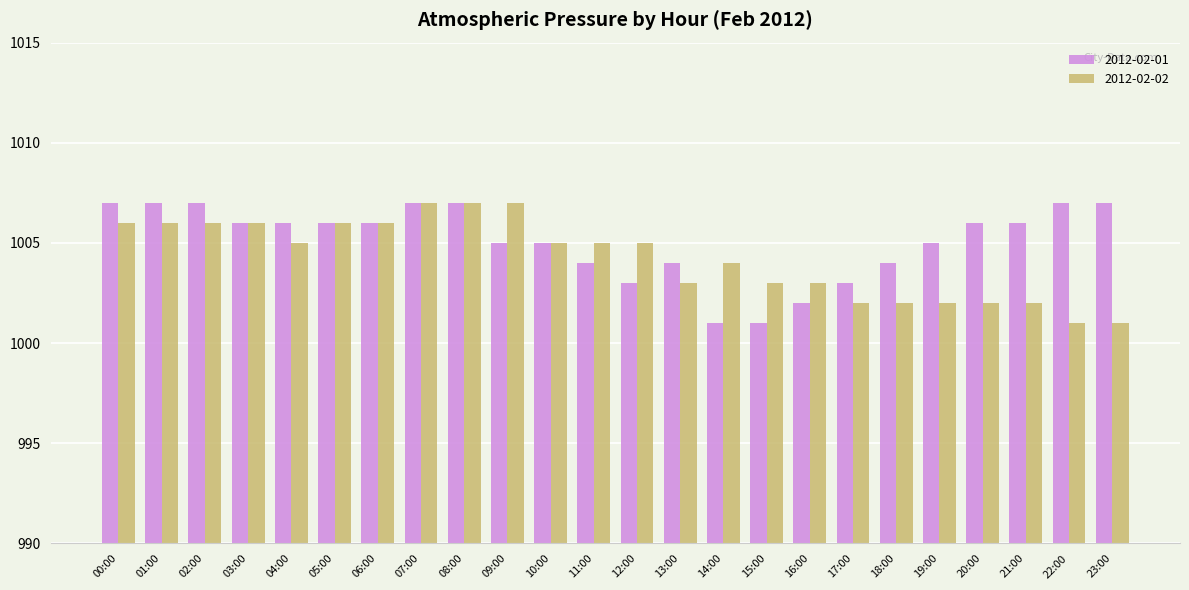

What is the minimum value for 2012-02-01?

1001